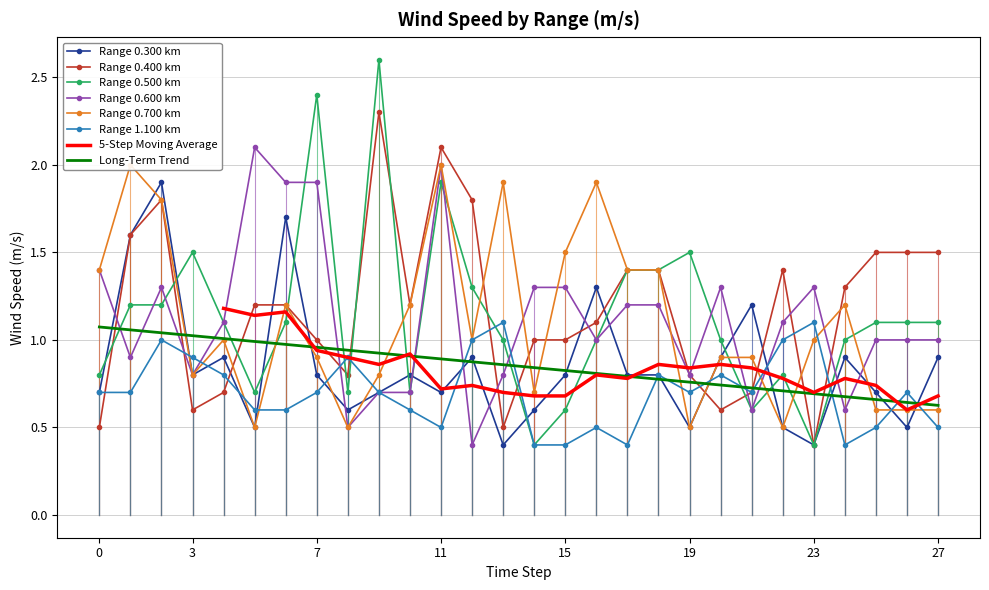

After their last crossing, which series has the higher values: Long-Term Trend or Range 0.600 km?

Range 0.600 km